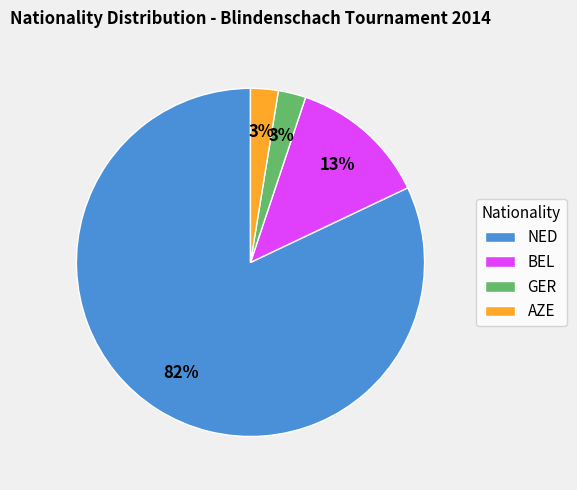

Which has a higher value, NED or AZE?

NED